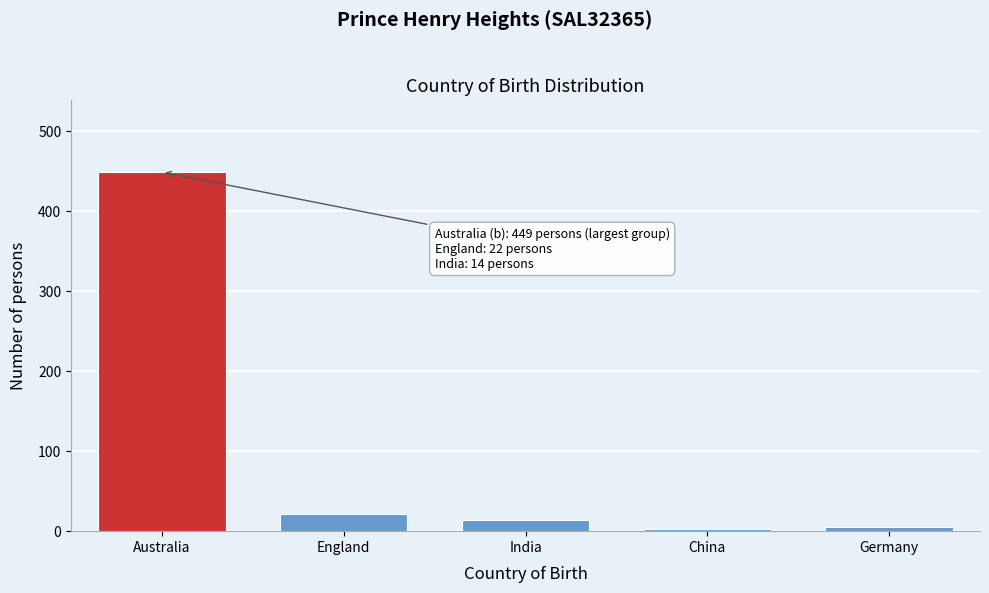

What is the label of the 3rd bar from the left?

India